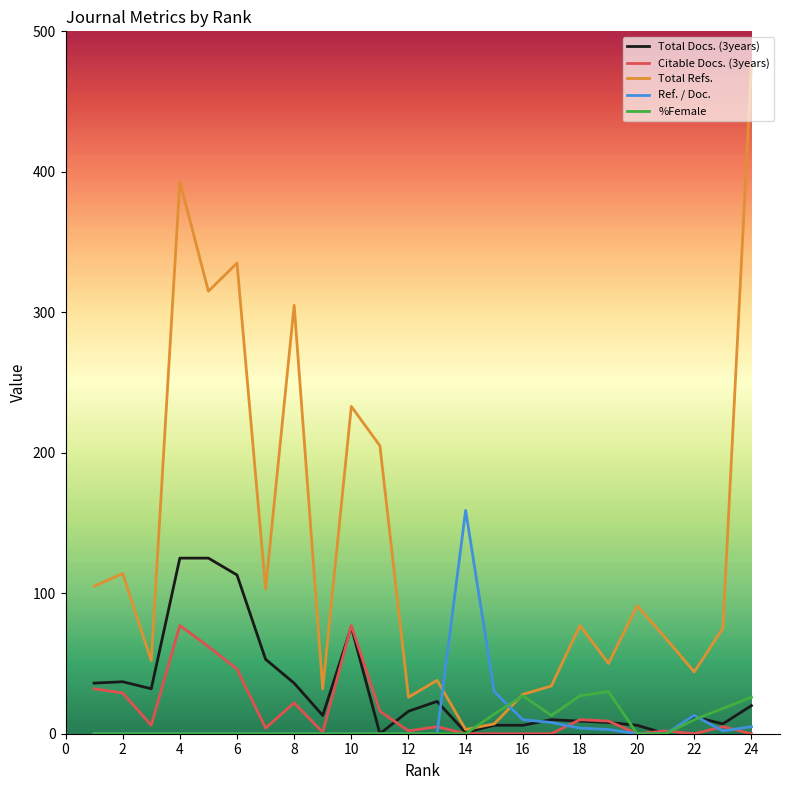

Is this an area chart (filled region under the line)?

No